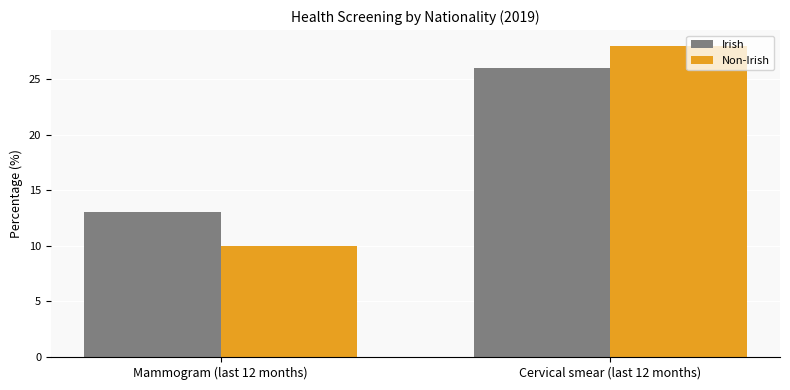

Is it true that Irish equals 23 at Mammogram (last 12 months)?

False